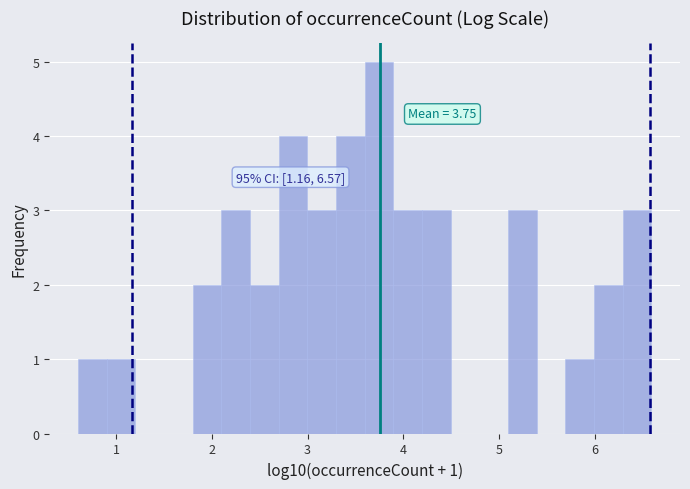

Around what value on the x-axis is the tallest bar? Give the approximate position of its centre, as read against the axis.

3.7